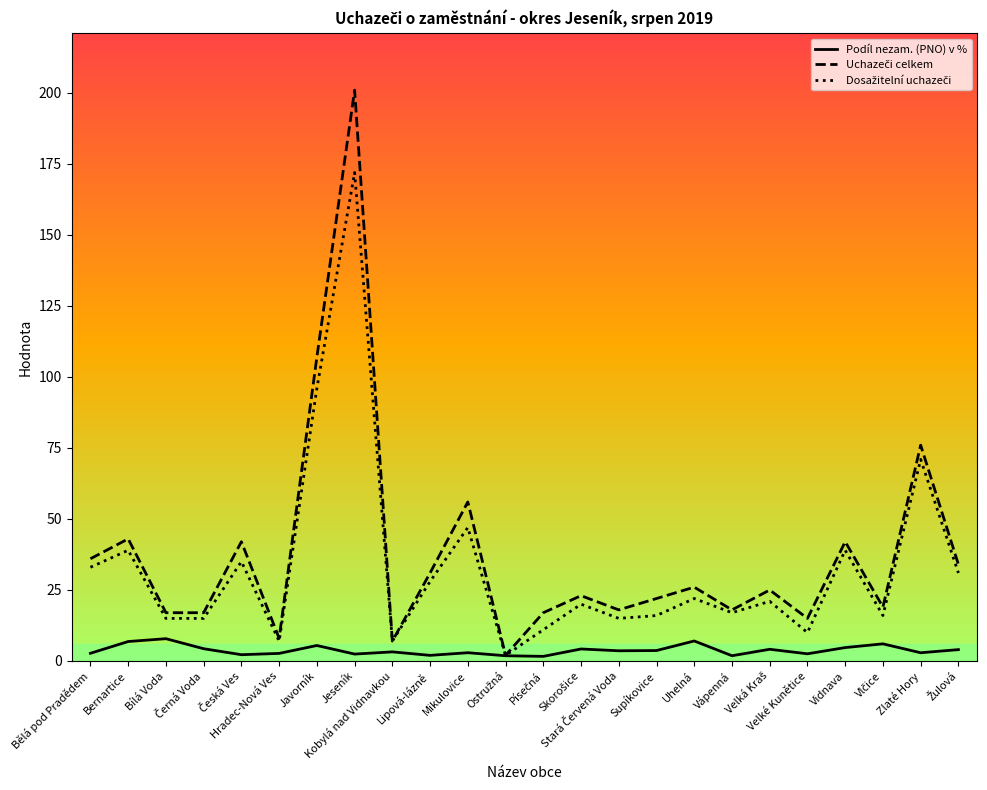

What is the greatest value displayed?

201.0